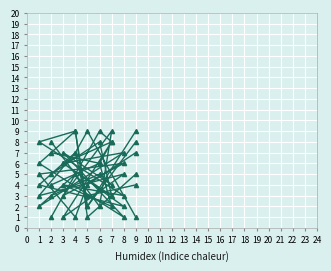

What is the value of the col_4 point at the 6th from the left?

3